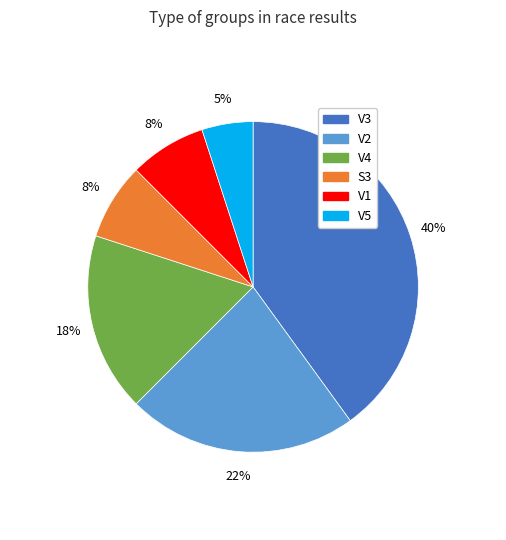

To the nearest percent, what is the difference between the largest and smallest slice percentages?

35%